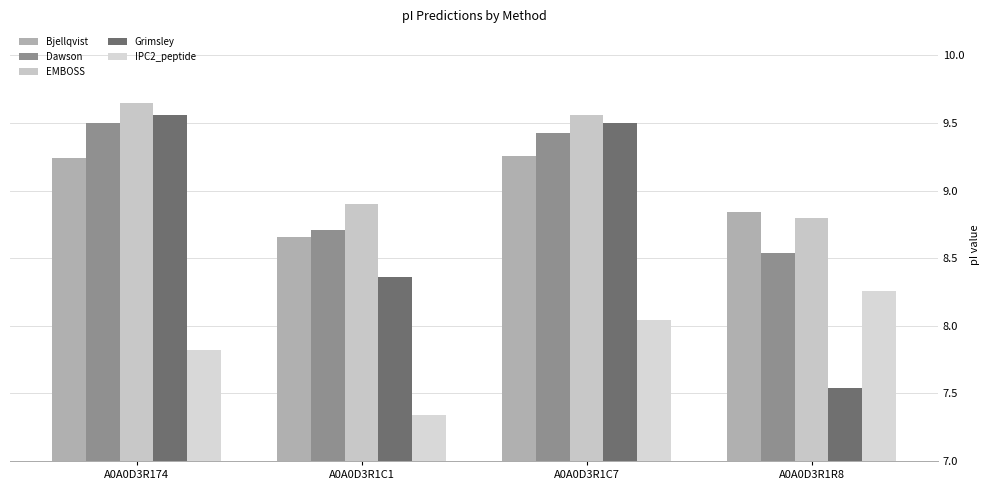

How many groups of bars are there?

4